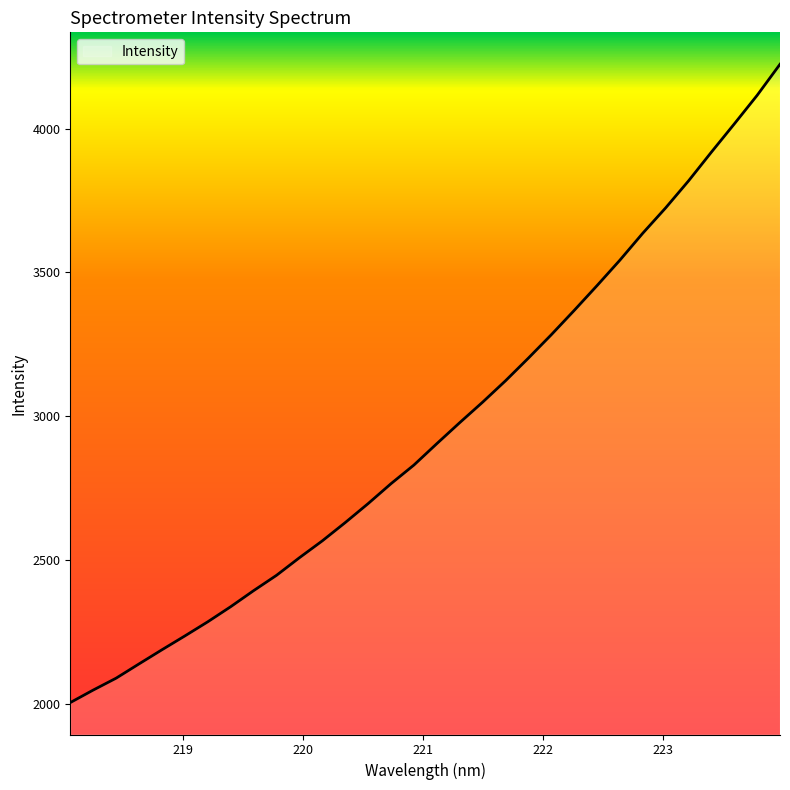

What is the greatest value displayed?

4223.2